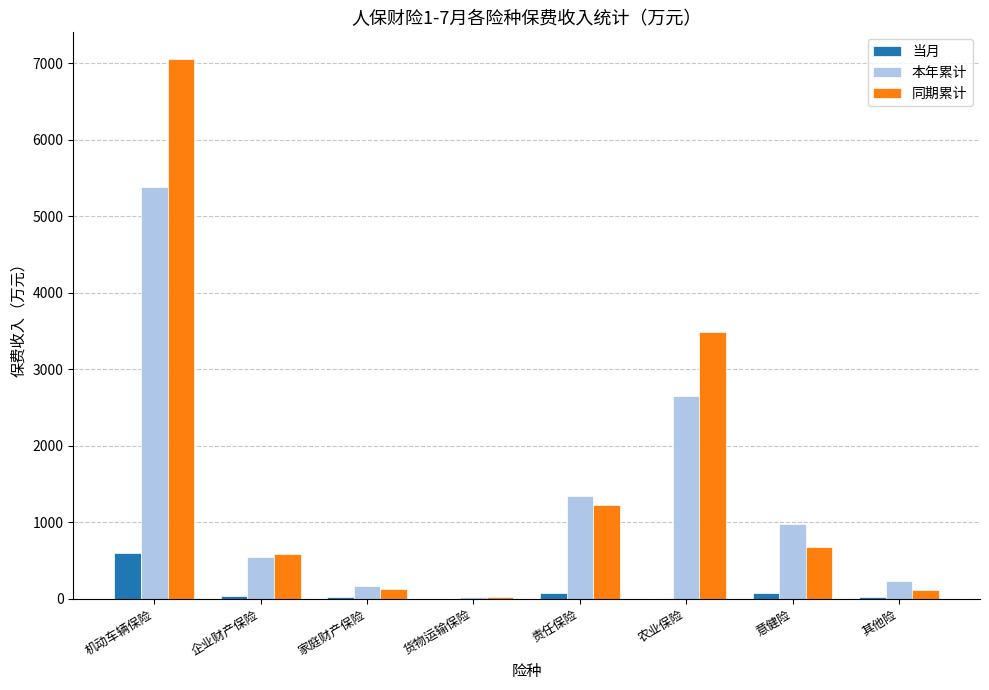

The 同期累计 series shows 1226.9 at 责任保险. True or false?

True